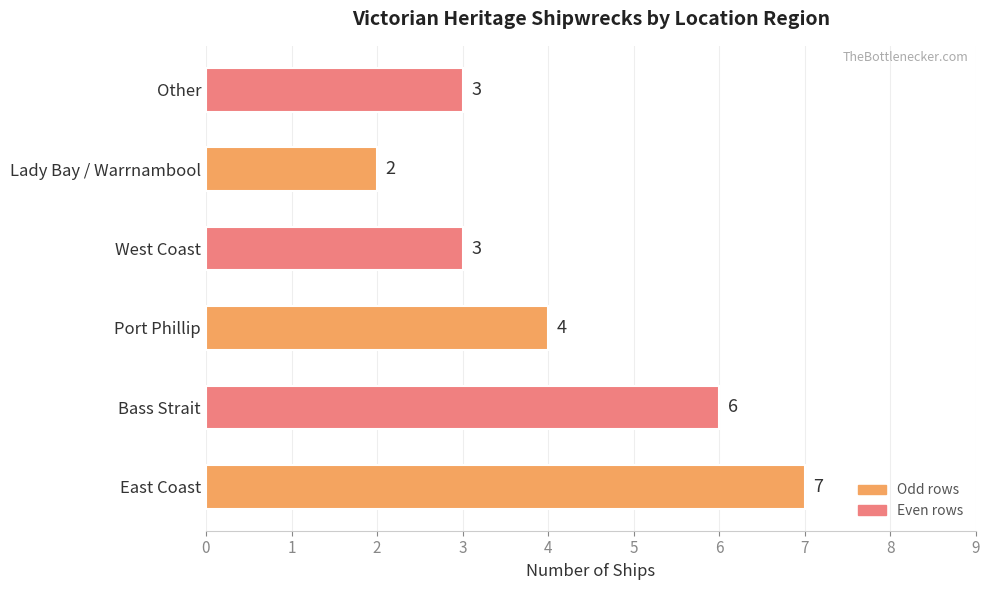

What is the sum of all values?

25